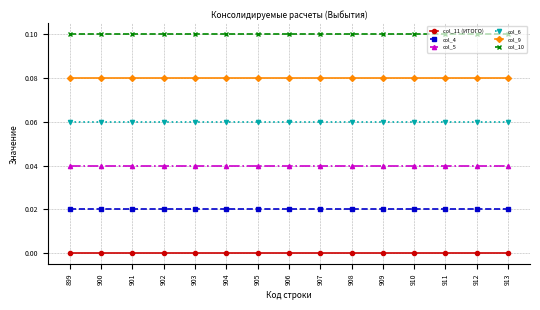

Is this an area chart (filled region under the line)?

No